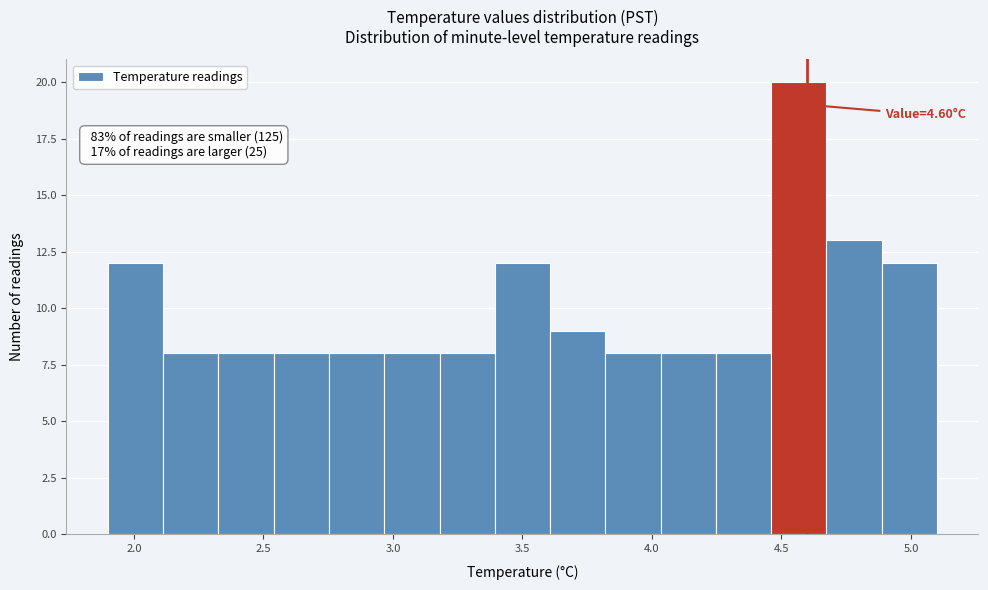

Over which range of the x-axis is the bar tallest?

4.45 to 4.65